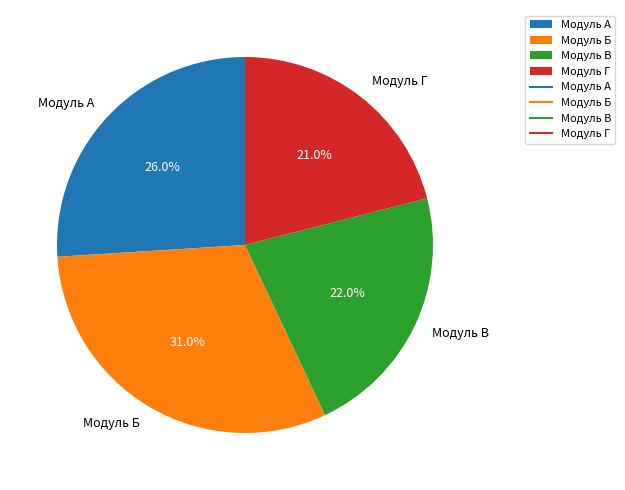

To the nearest percent, what is the difference between the Модуль Г and Модуль Б slice percentages?

10%